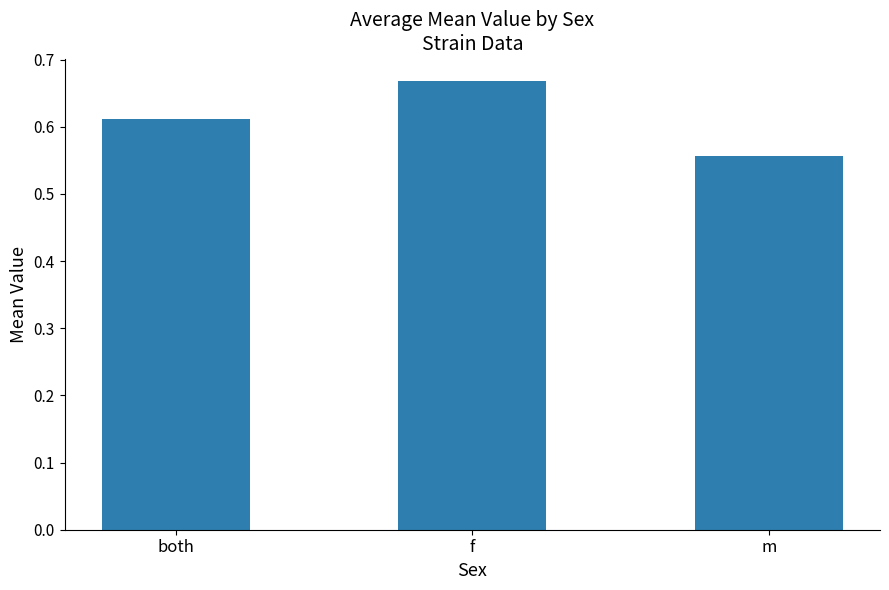

What is the sum of all values?

1.8